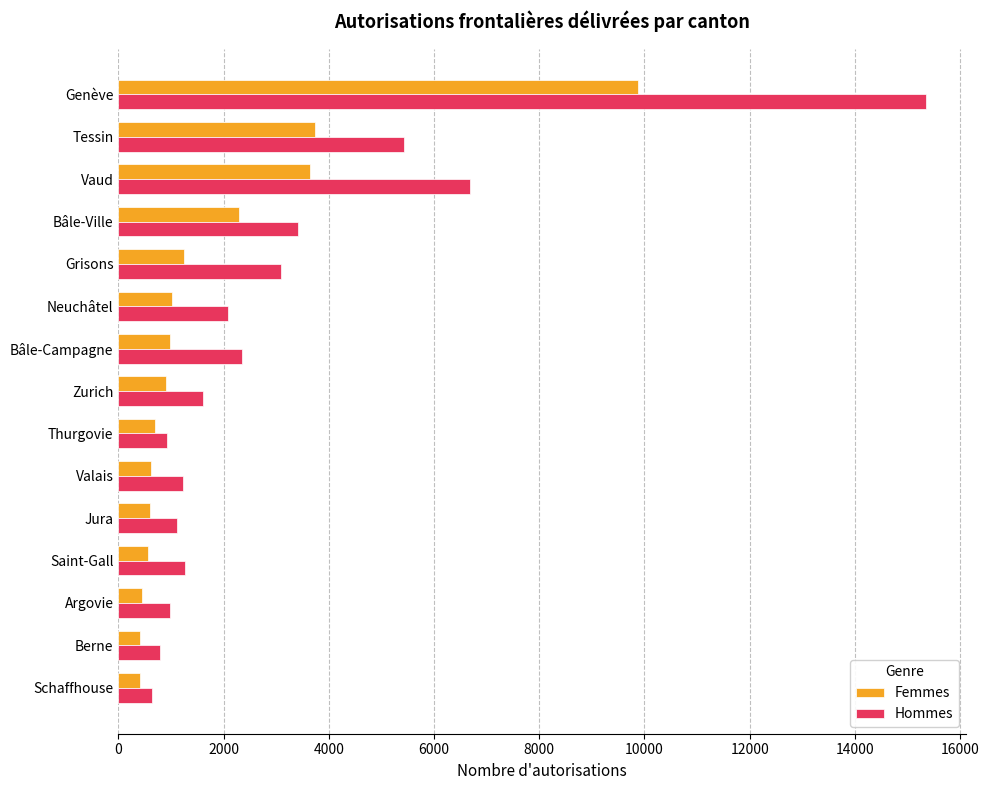

The value of Hommes at Argovie is 973. True or false?

True